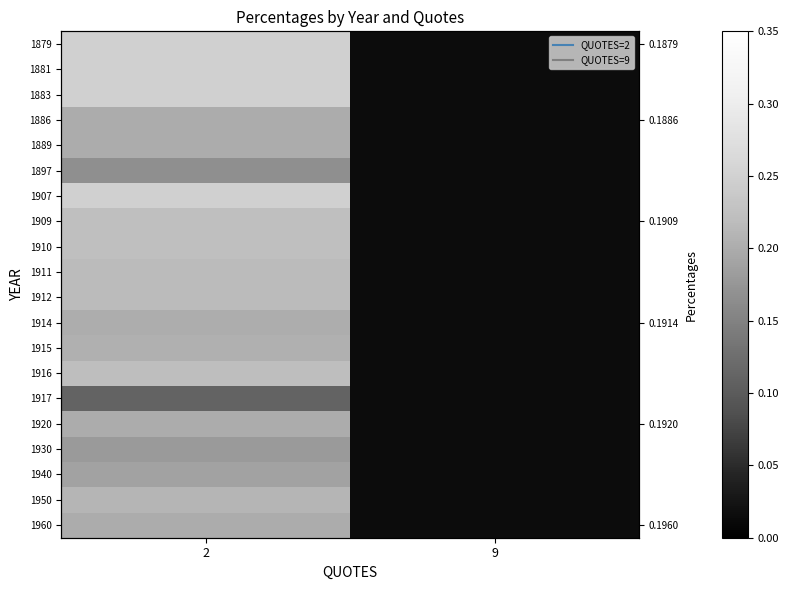

Count the number of data series in this chart.

20